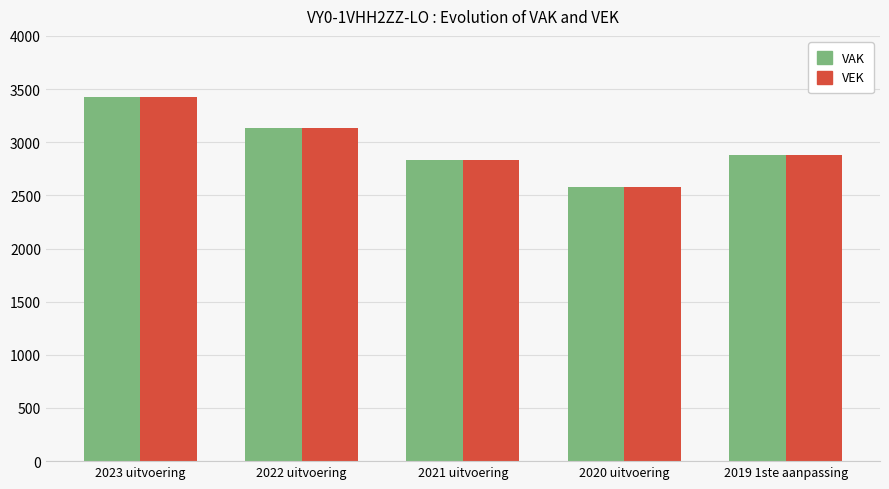

Which series has the widest spread of values?

VEK